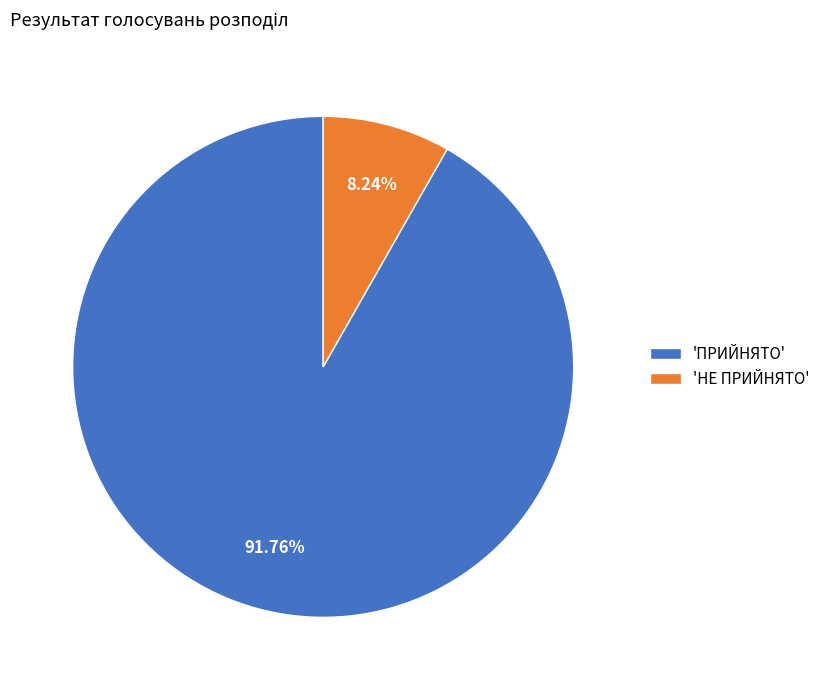

To the nearest percent, what is the average slice percentage?

50%